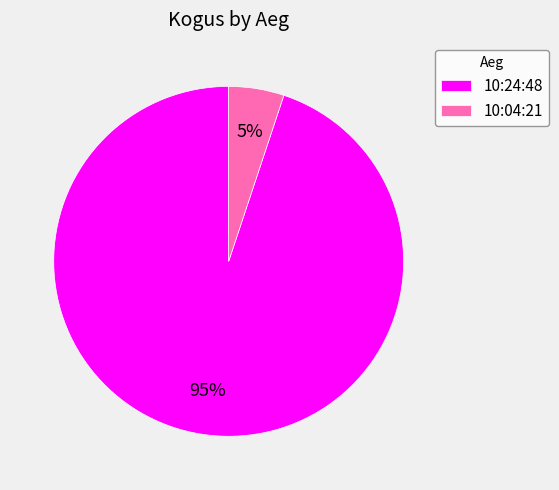

Approximately how many times larger is the value at 10:04:21 compared to 10:24:48?

0.1